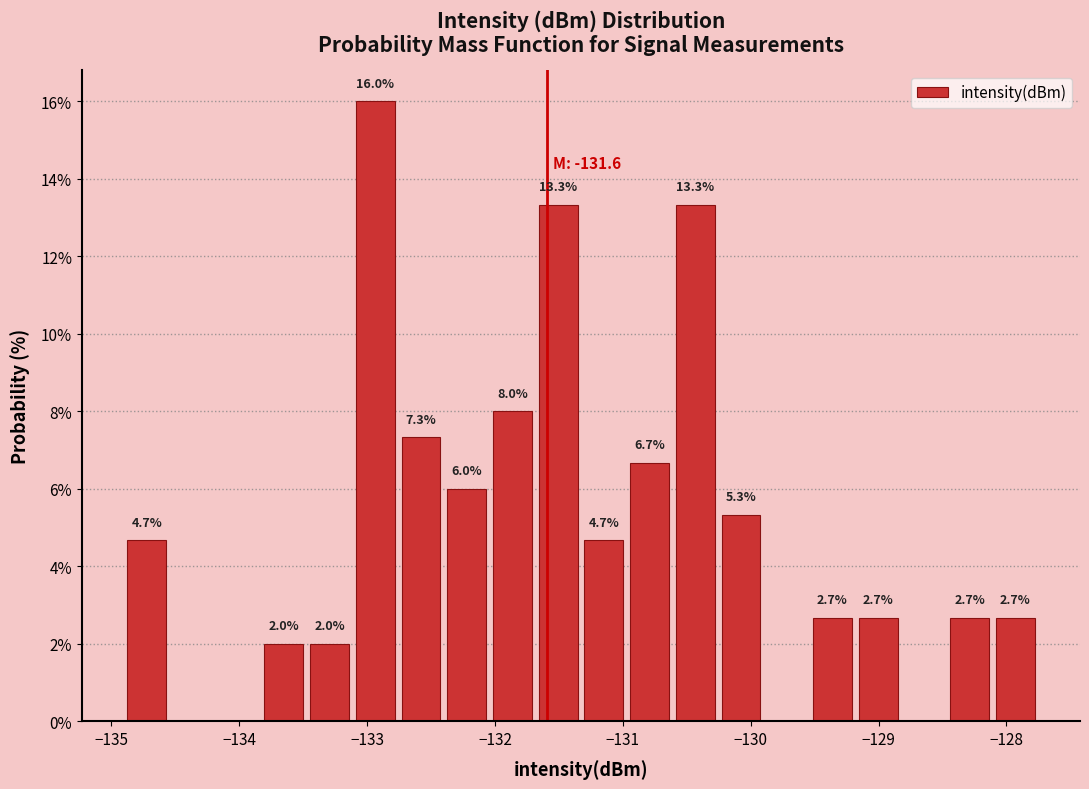

Read against the x-axis, roughly where is the centre of the tallest bar?

-132.9